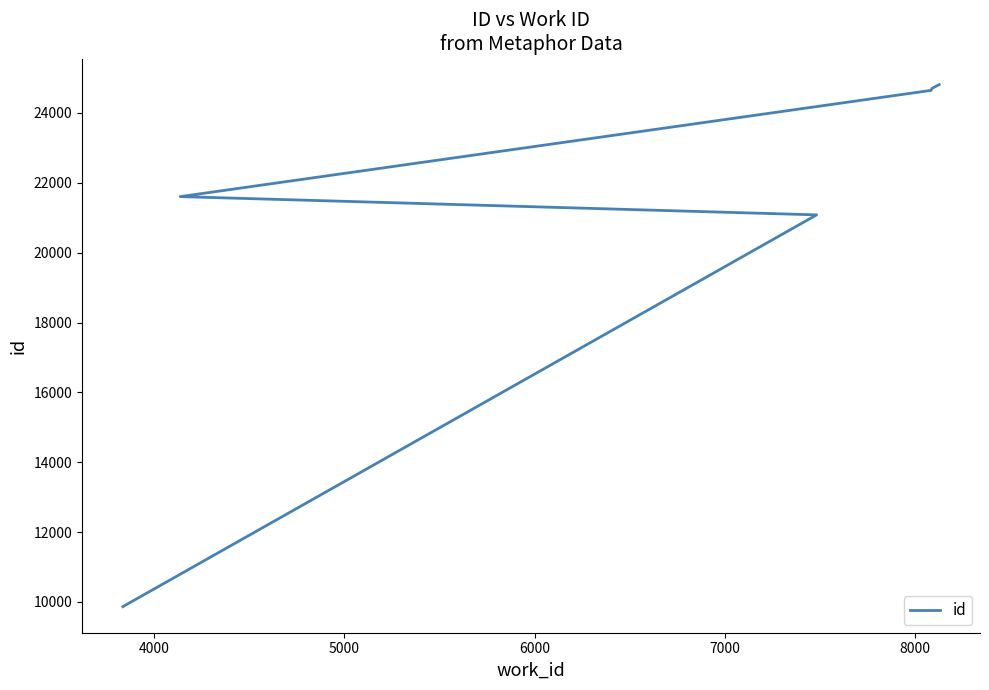

Reading left to right, what are all the values shown in this chart?

9866	21082	21605	24647	24704	24811